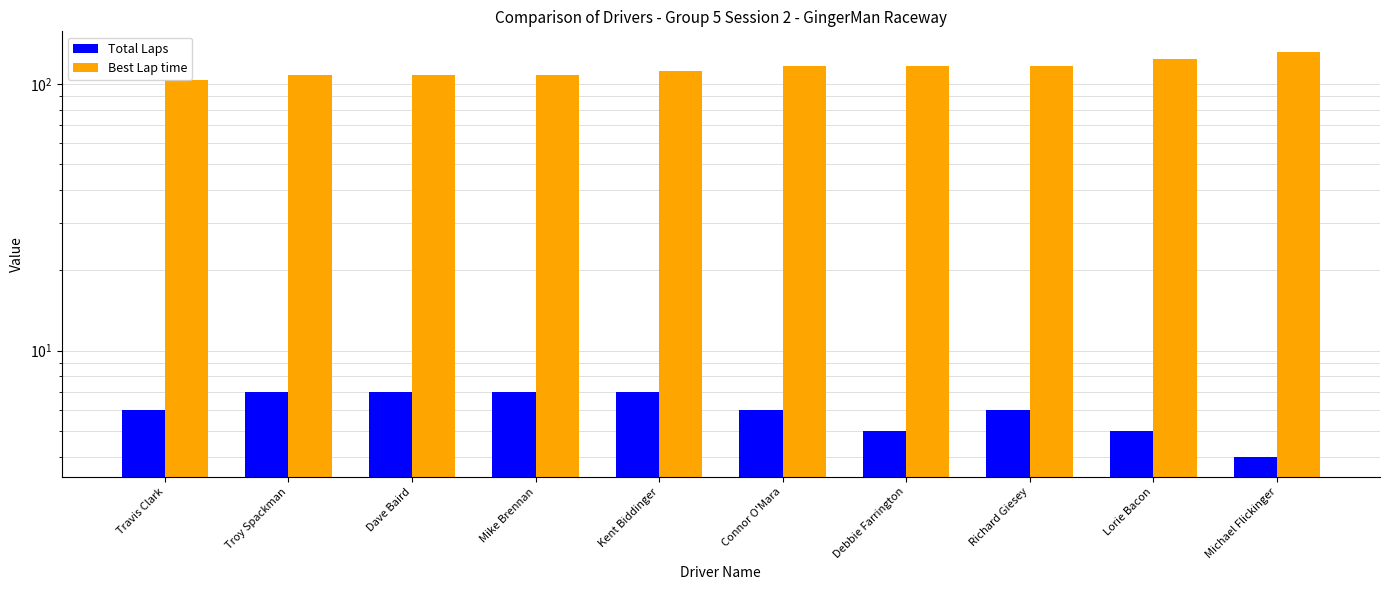

What is the approximate value of Best Lap time at Lorie Bacon?

124.1